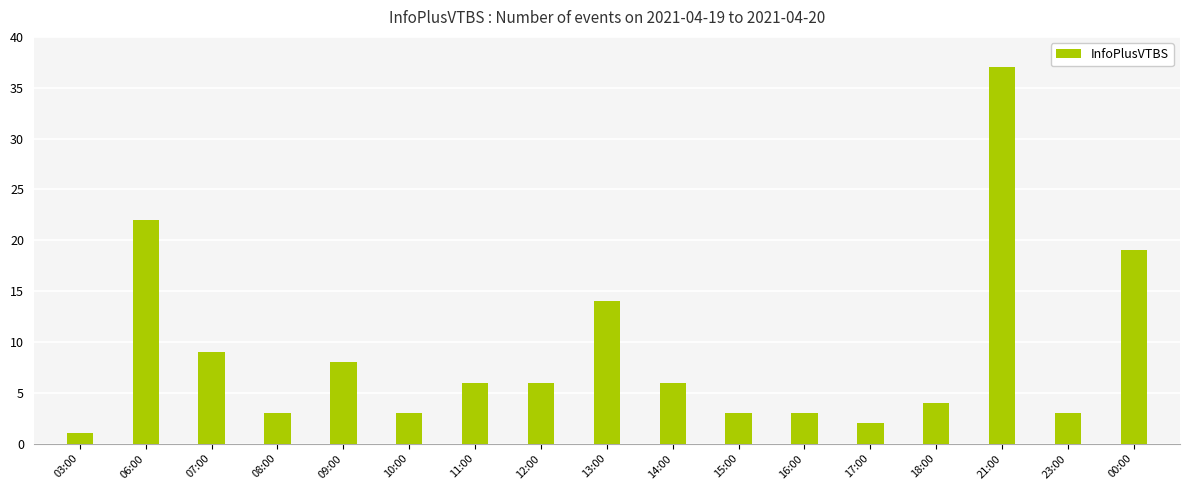

What is the sum of all values?

149